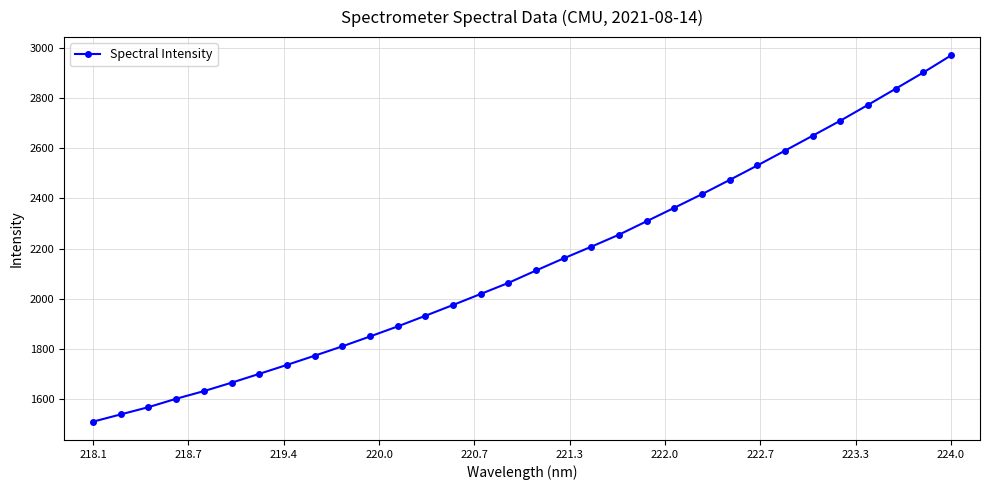

What is the minimum value shown in the chart?

1510.8